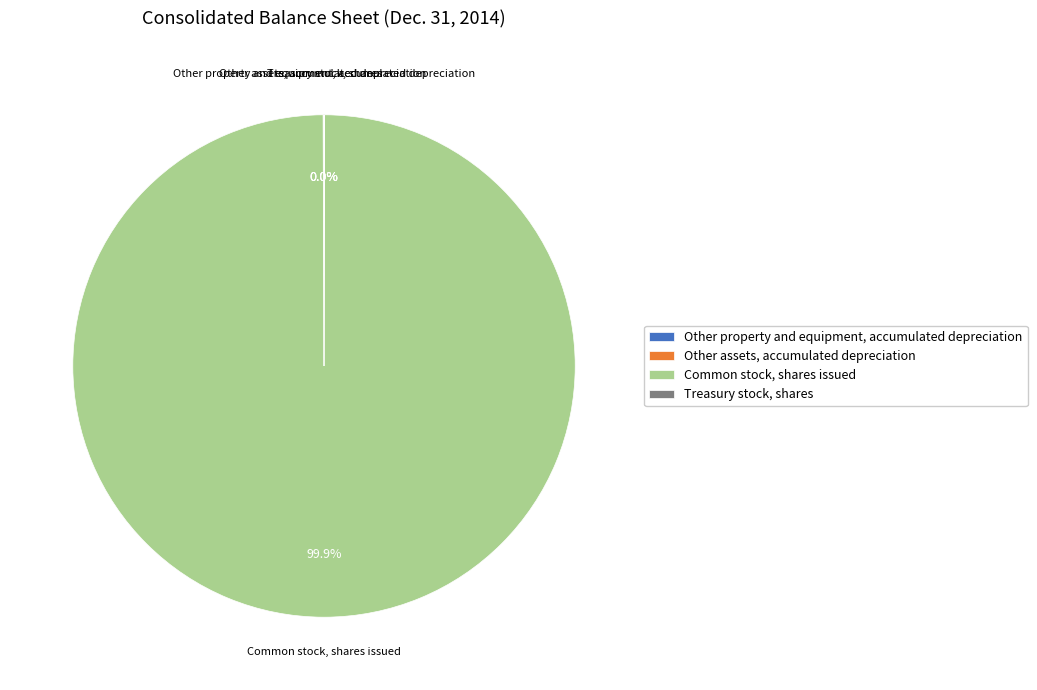

Which slice is the largest?

Common stock, shares issued